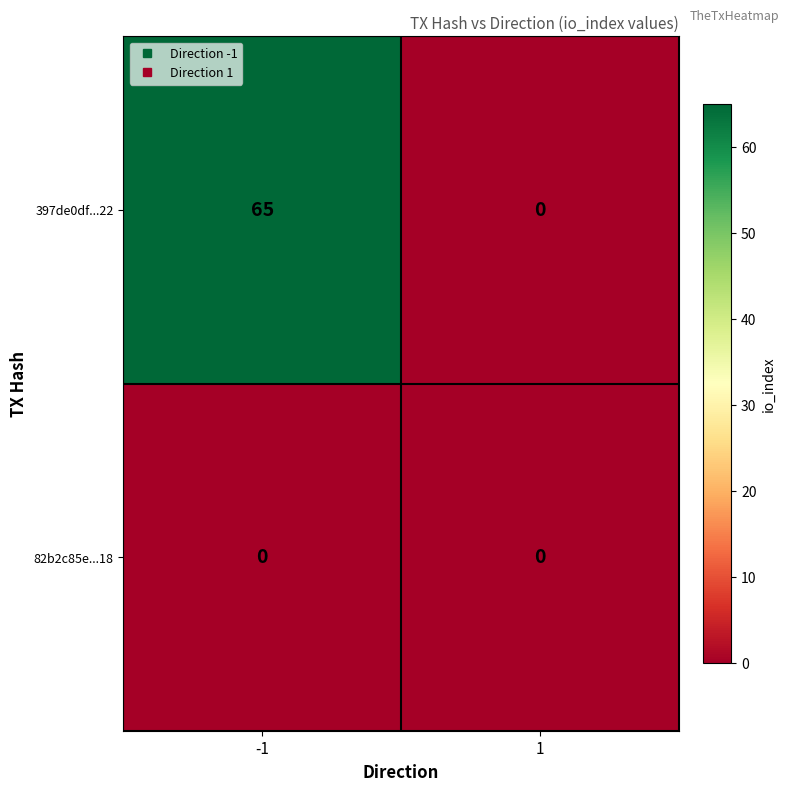

List the series in order of their overall mean, lowest first.

82b2c85e...18, 397de0df...22